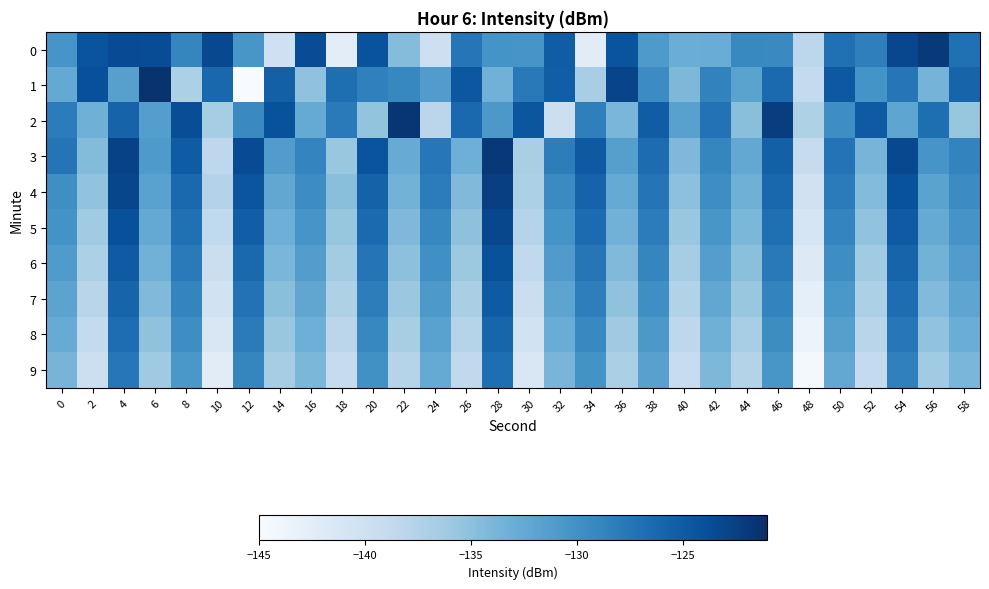

What is the greatest value displayed?

-121.4